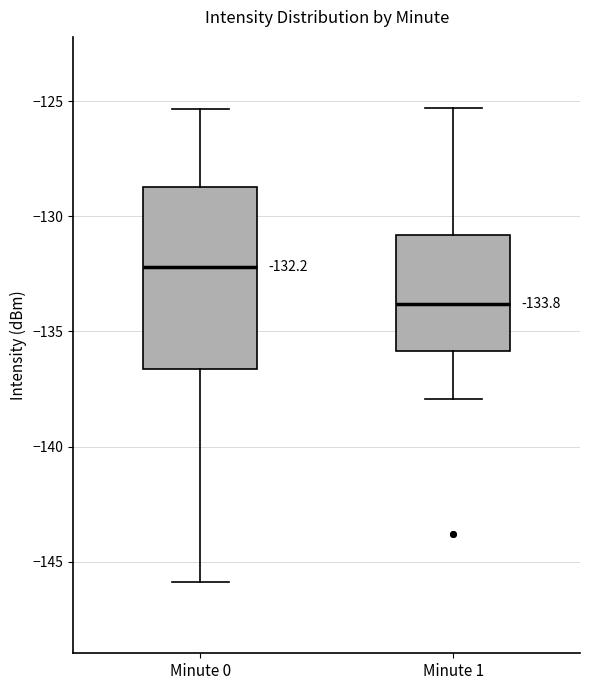

Which box has the highest median line?

Minute 0